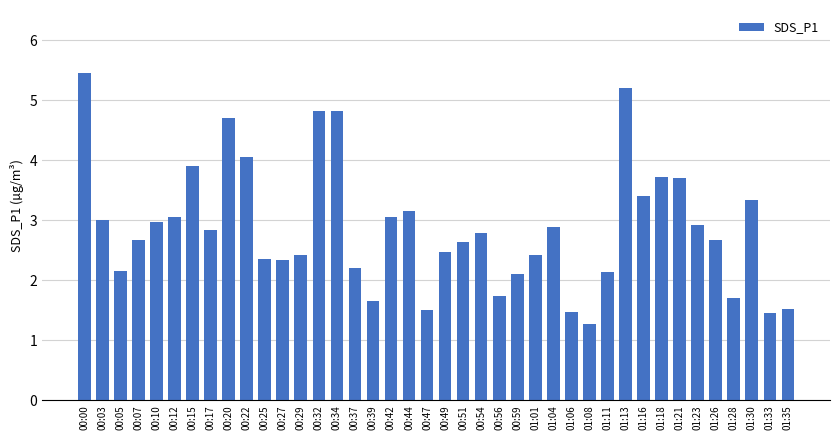

What is the difference between the values at 00:22 and 00:54?

1.3